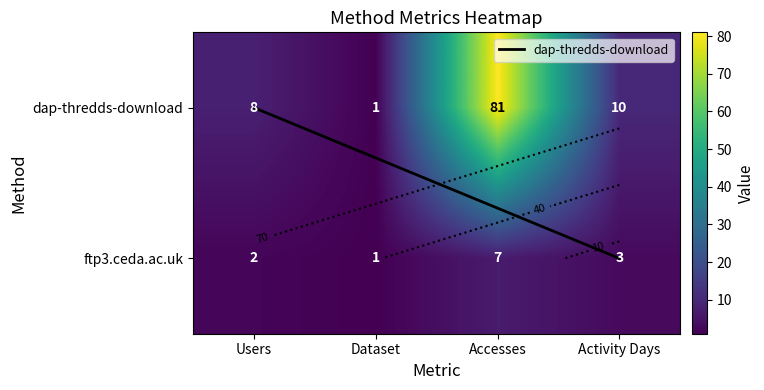

What is the sum of the dap-thredds-download values at Activity Days and Dataset?

11